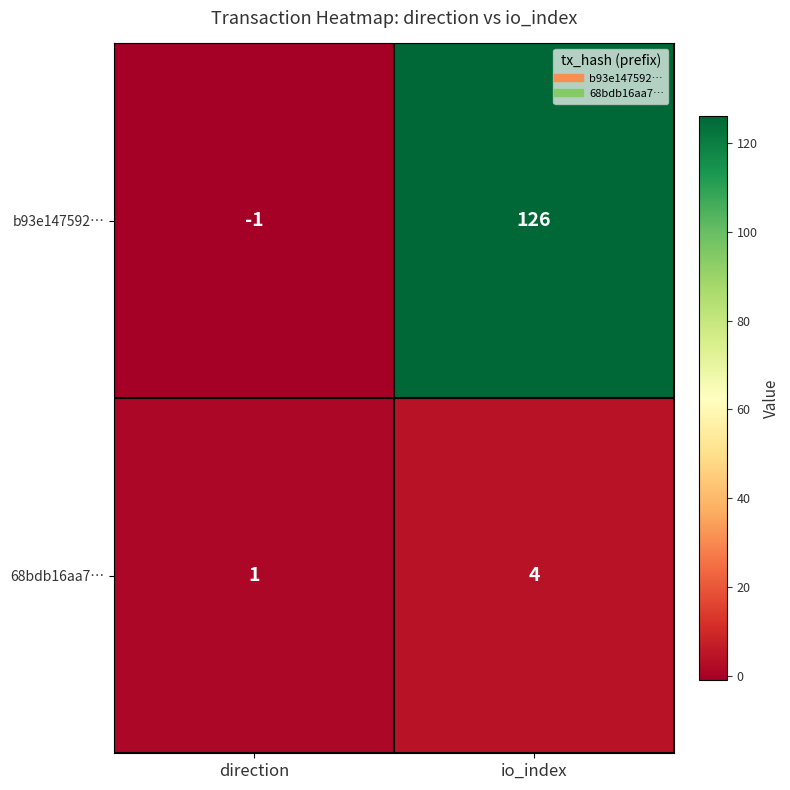

How many categories are shown in the chart?

2